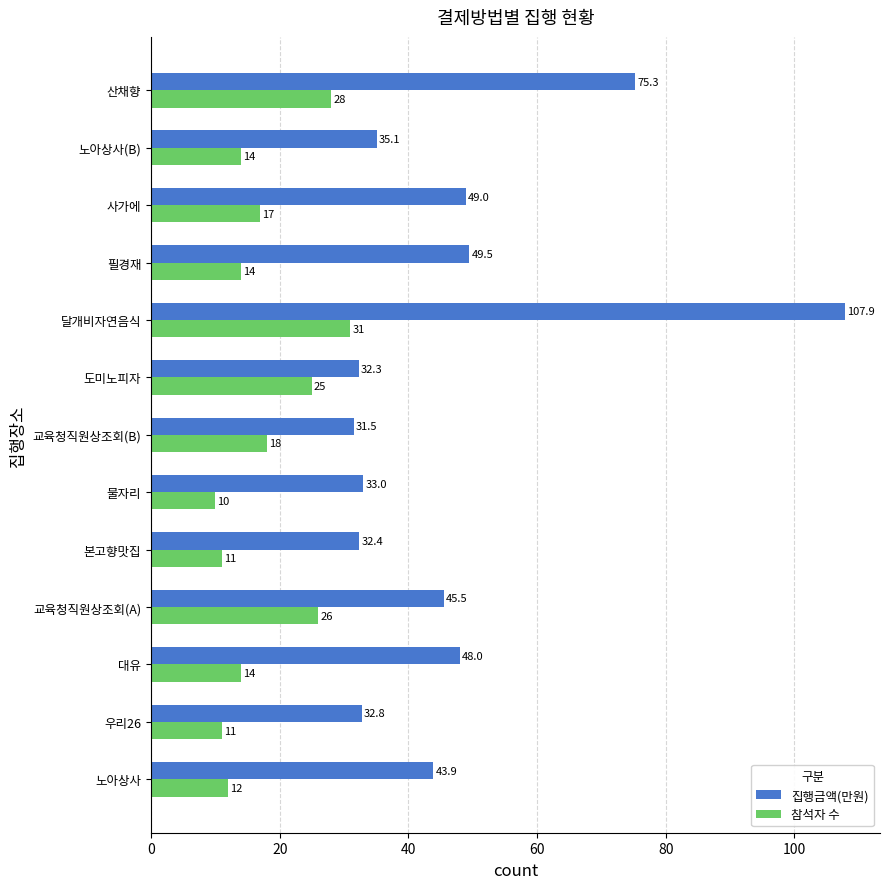

Where is 집행금액(만원) nearest to the value 69?

산채향